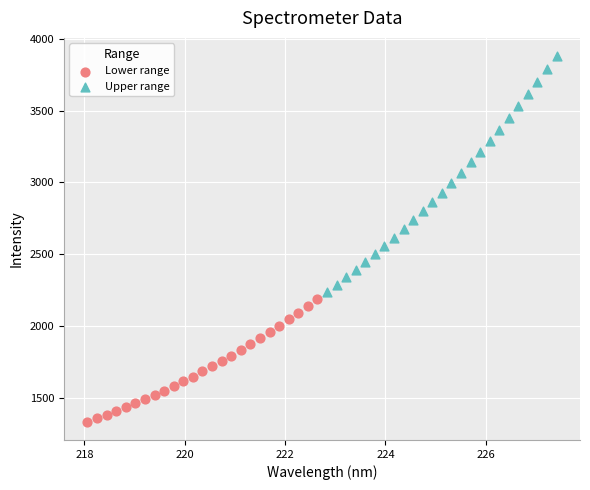

Which series reaches the maximum Y coordinate?

Upper range